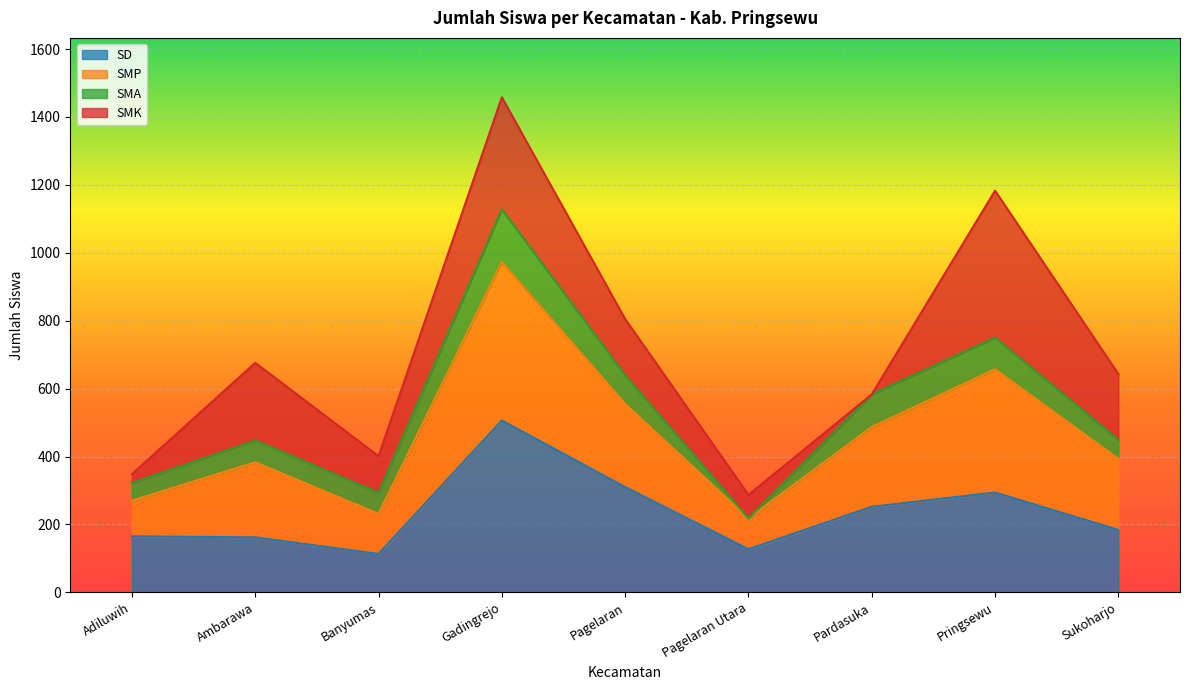

At which category is the sum across all series the highest?

Gadingrejo